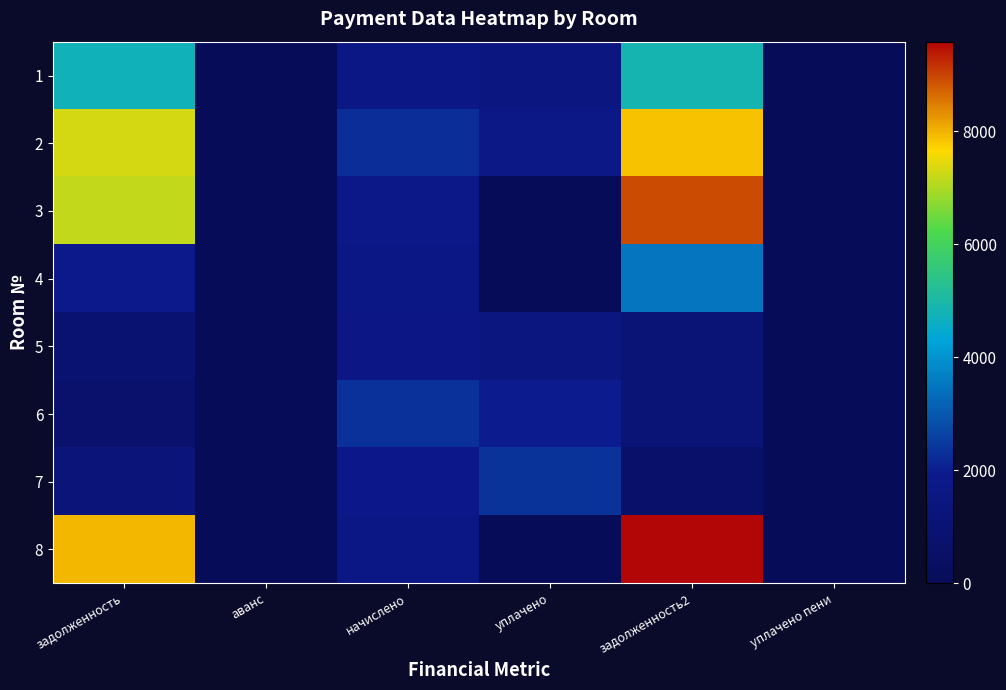

Which has a higher value, уплачено or начислено?

начислено